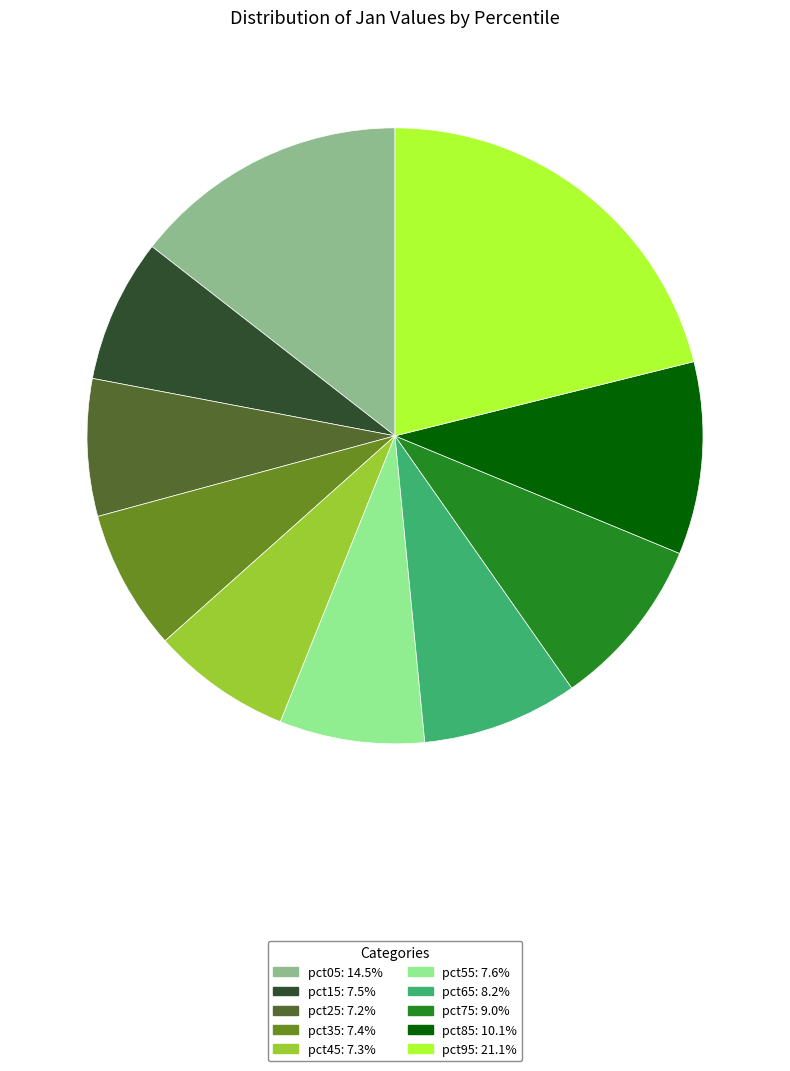

Count the number of slices in the pie.

10